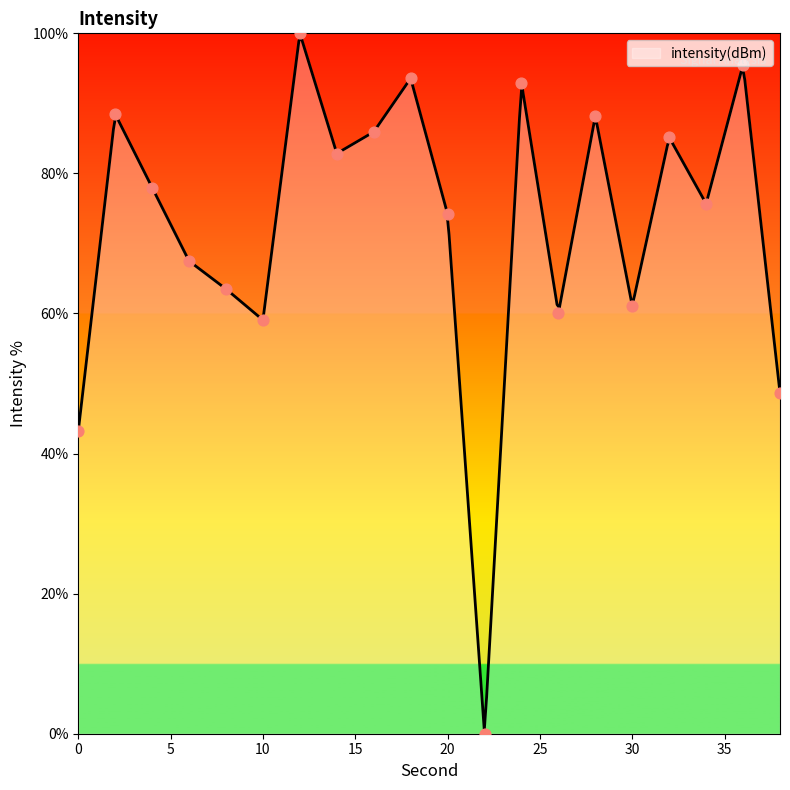

What is the ratio of the value at 26 to the value at 28?

0.7